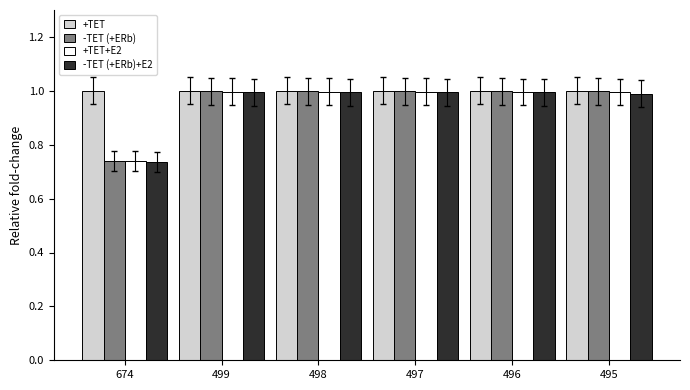

What is the spread (max minus min) of values at 674?

0.3